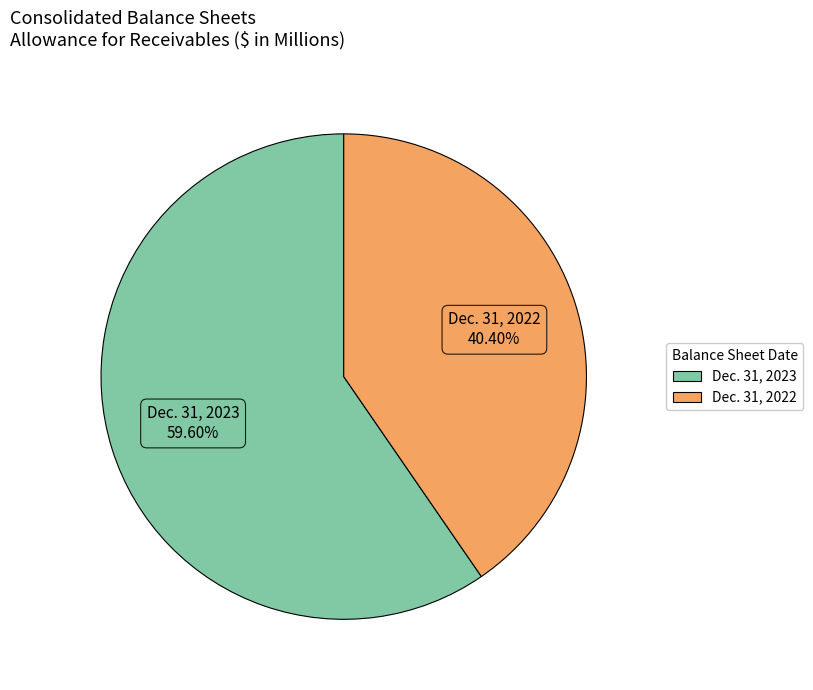

What percentage is NOT represented by Dec. 31, 2023?

40.4%